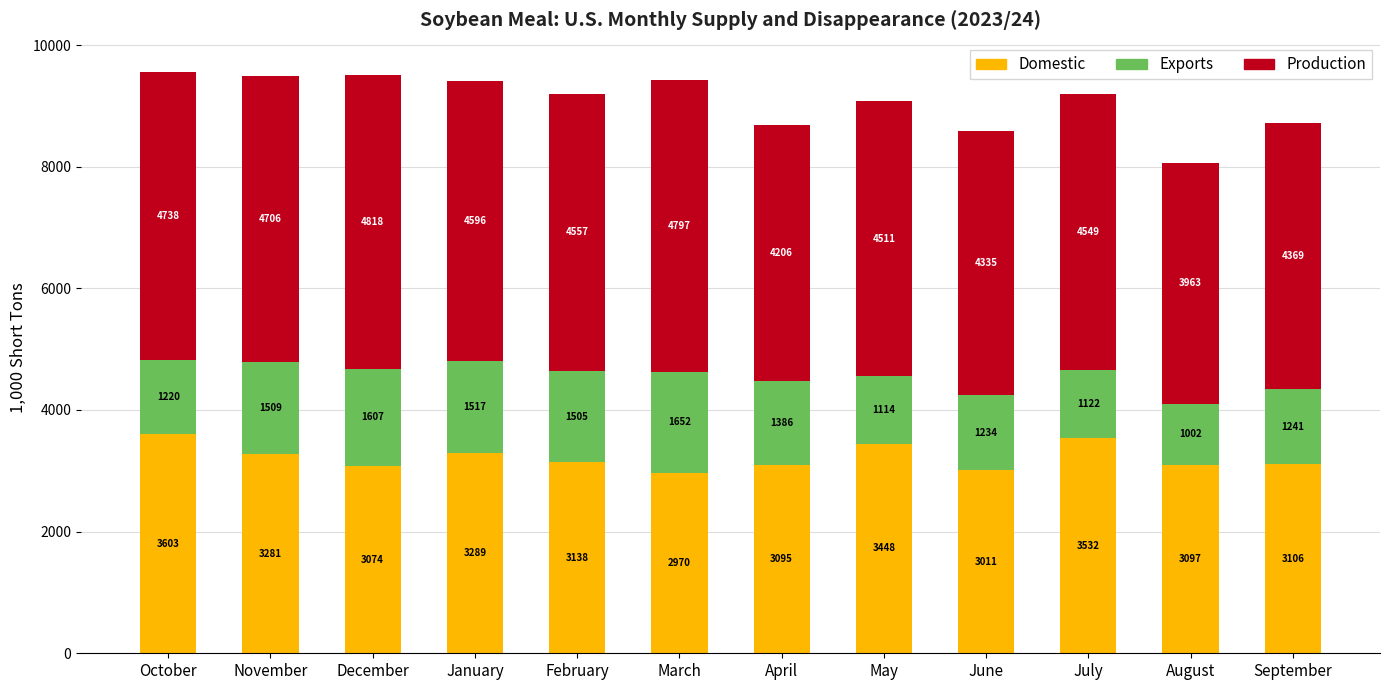

The Domestic series shows 4919.2 at November. True or false?

False